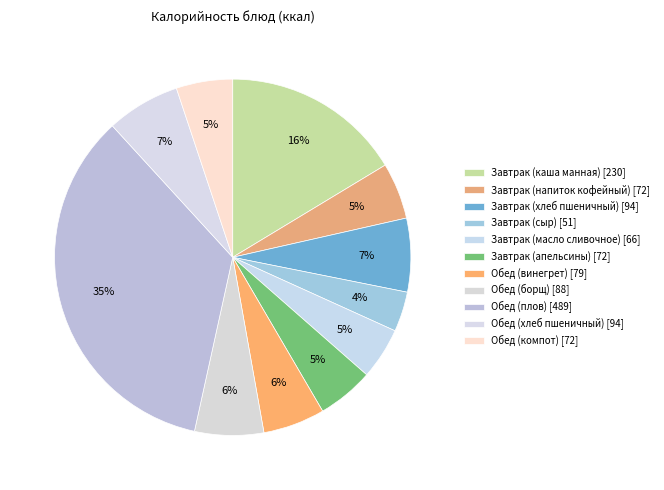

How many slices are in this pie chart?

11